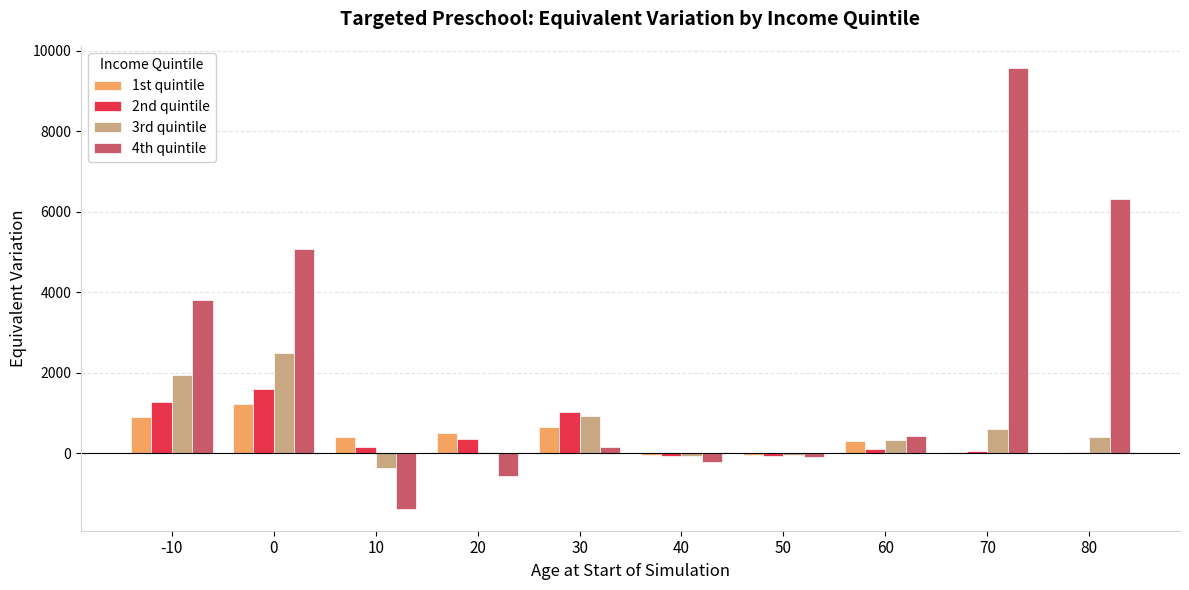

Which series has the largest total across all categories?

4th quintile